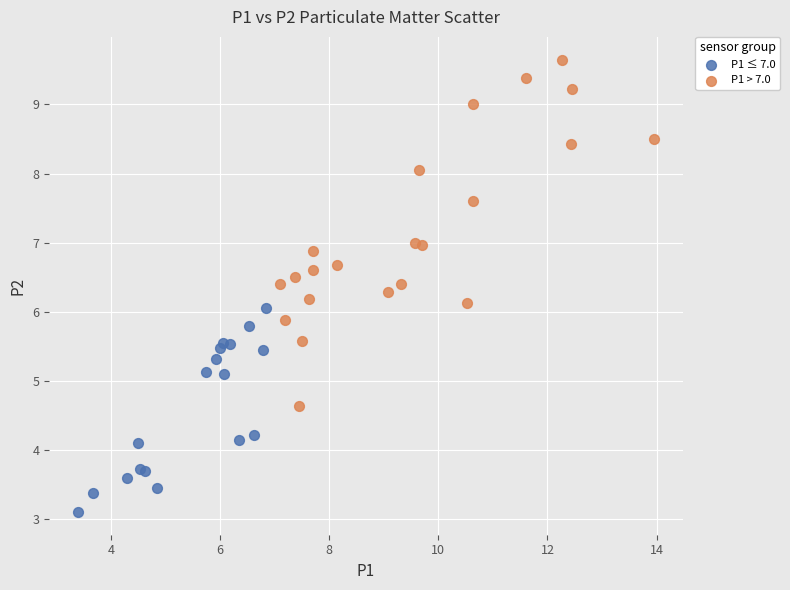

Which series reaches the minimum Y coordinate?

P1 ≤ 7.0